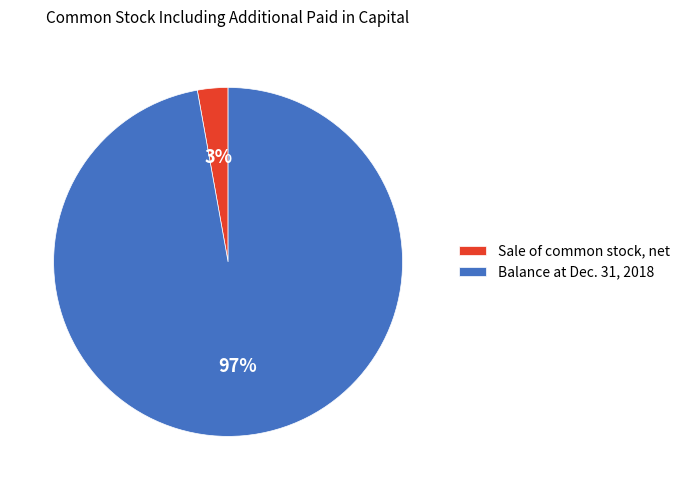

Between Sale of common stock, net and Balance at Dec. 31, 2018, which is larger?

Balance at Dec. 31, 2018